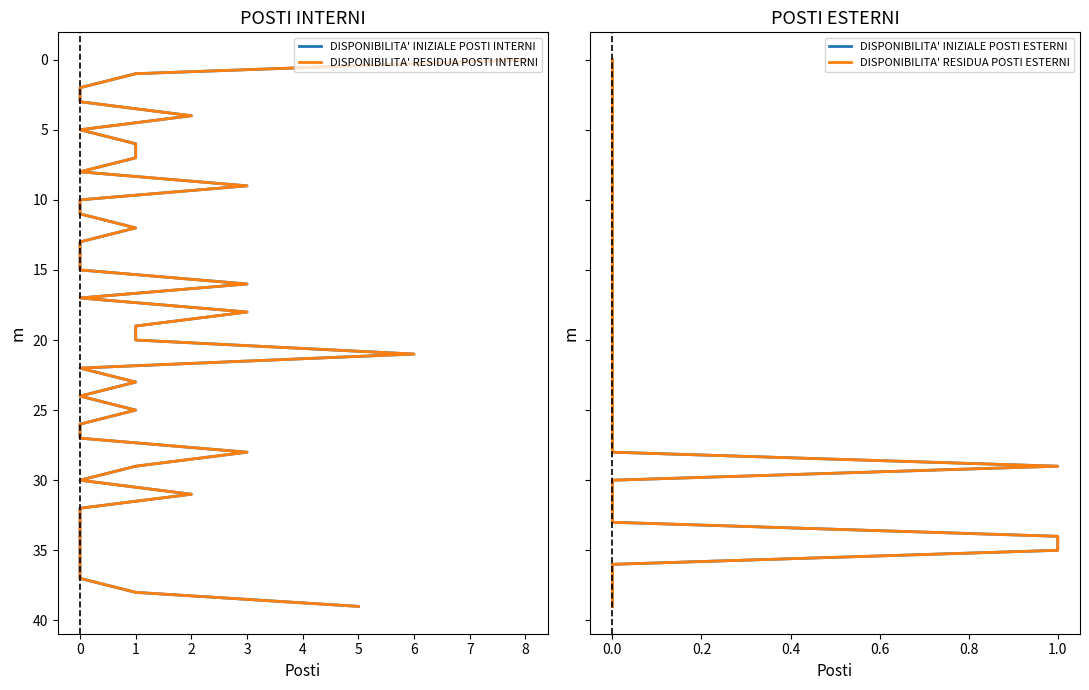

Where does the DISPONIBILITA' INIZIALE POSTI INTERNI series first go above 20?

6